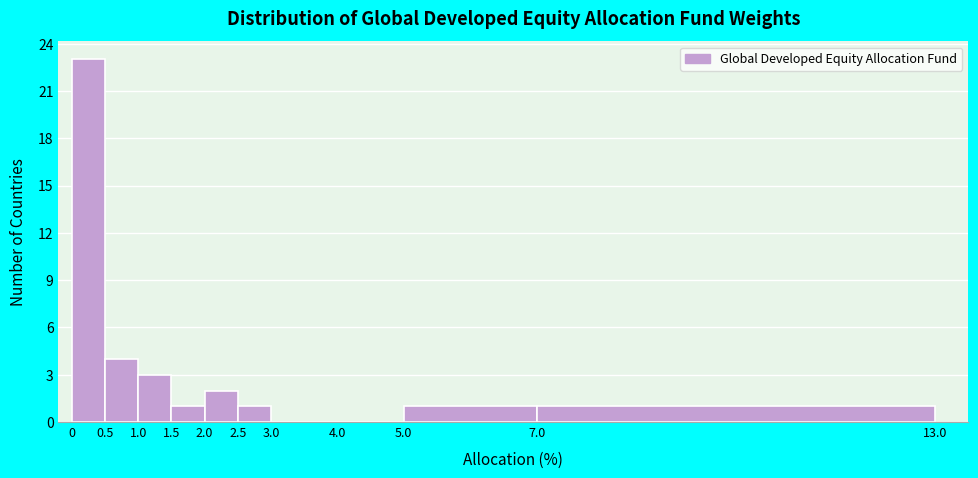

Reading left to right, list every bar in this chart as the range it spans on the x-axis followed by its height. The values are not printed on the chart, so give them approximately, as read against the axis.

0 to 0.5: 23
0.5 to 1.0: 4
1.0 to 1.5: 3
1.5 to 2.0: 1
2.0 to 2.5: 2
2.5 to 3.0: 1
3.0 to 4.0: 0
4.0 to 5.0: 0
5.0 to 7.0: 1
7.0 to 13.0: 1